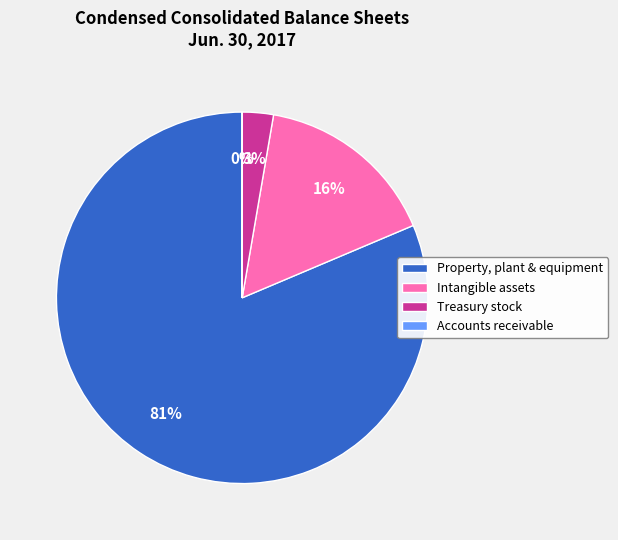

Is there any slice that represents more than half of the pie?

Yes